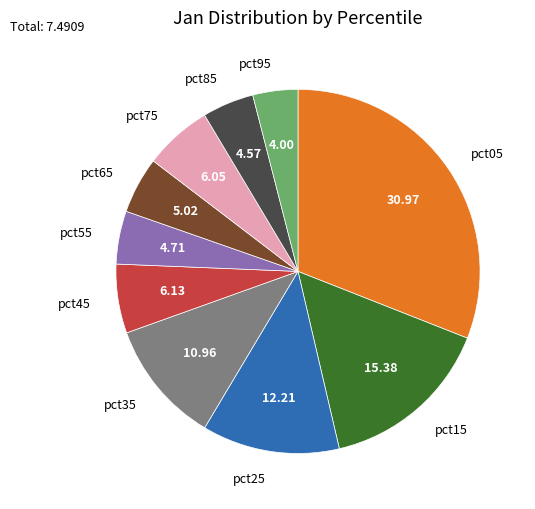

The pct35 slice represents 11% of the pie. True or false?

True